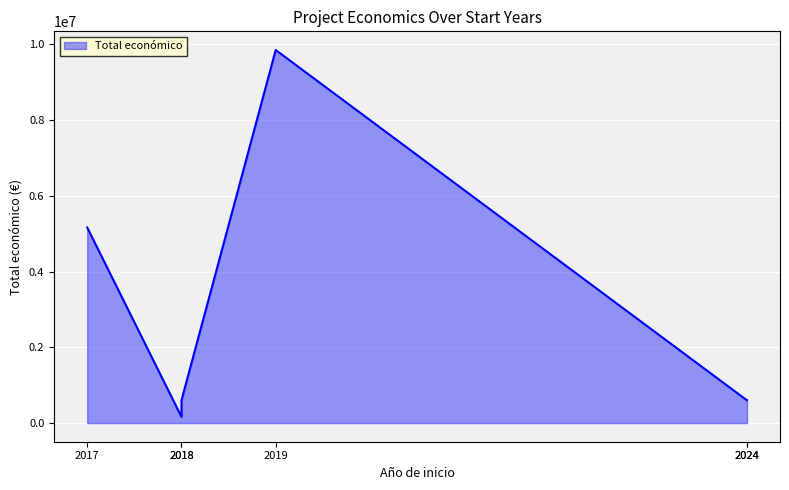

What is the smallest value displayed?

164600.0